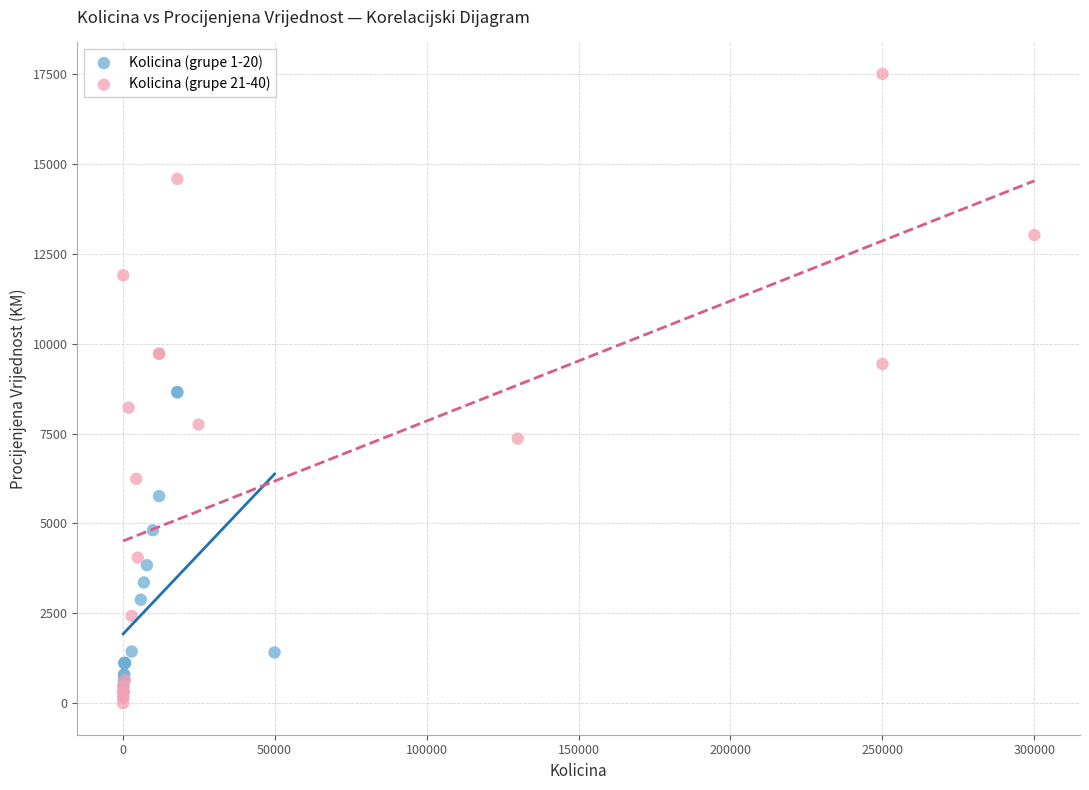

Which series contains the highest Y value?

Kolicina (grupe 21-40)